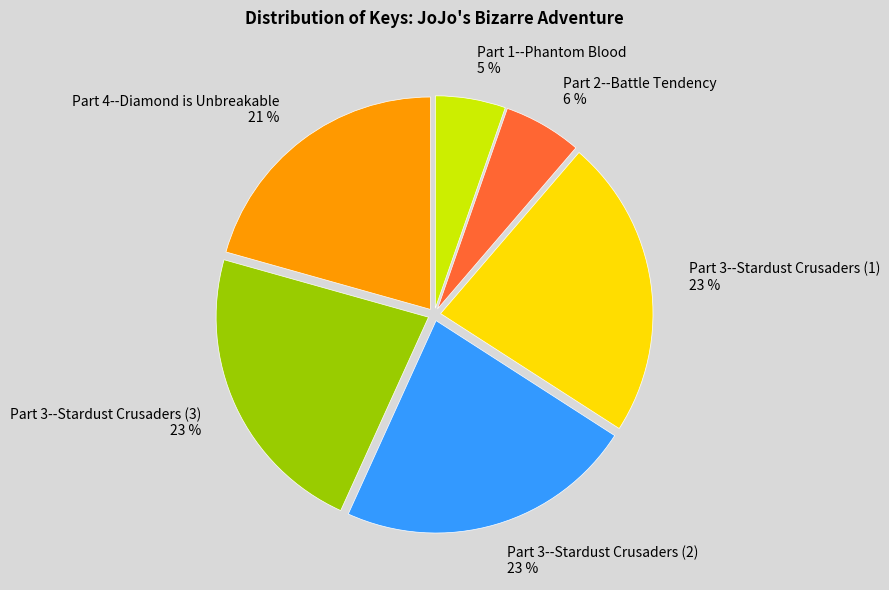

True or false: Part 3--Stardust Crusaders (2) accounts for 23% of the total.

True